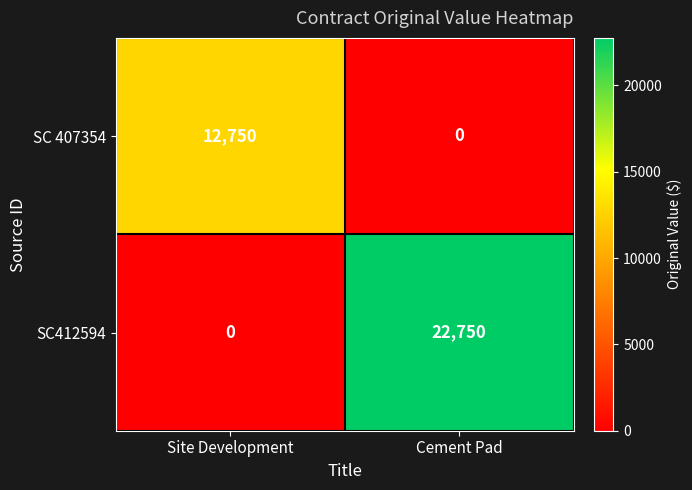

Rank the categories by SC412594 value from lowest to highest.

Site Development, Cement Pad